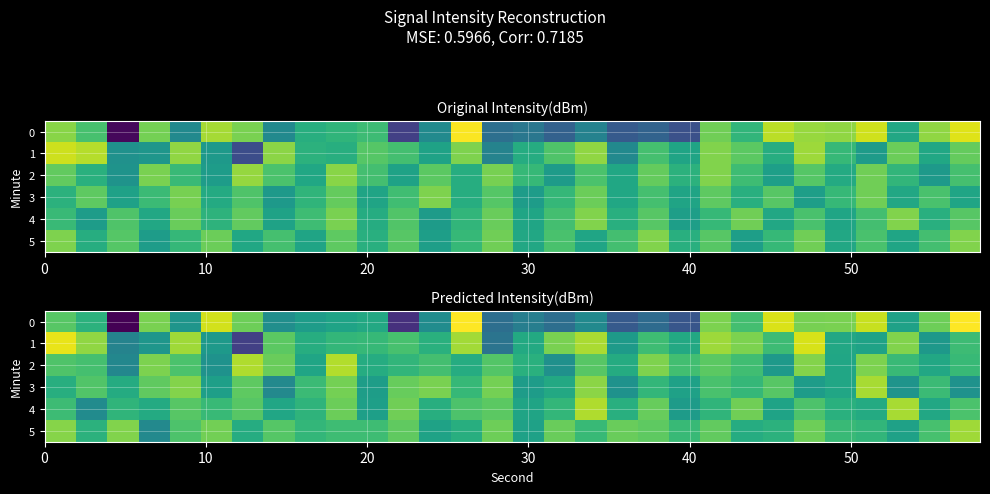

Between 26 and 20, which is larger?

26